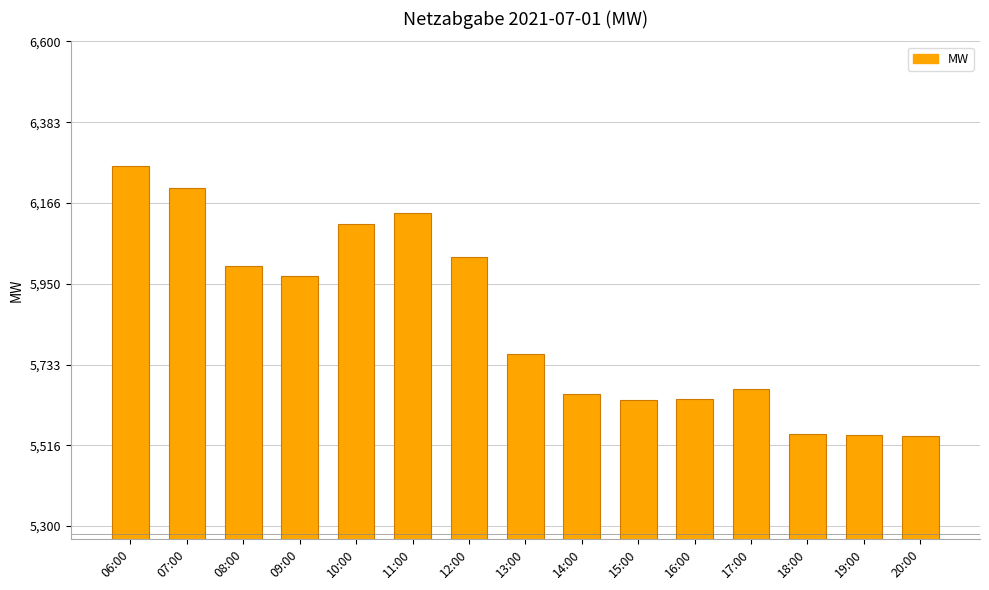

Where is the data nearest to the value 5904?

09:00